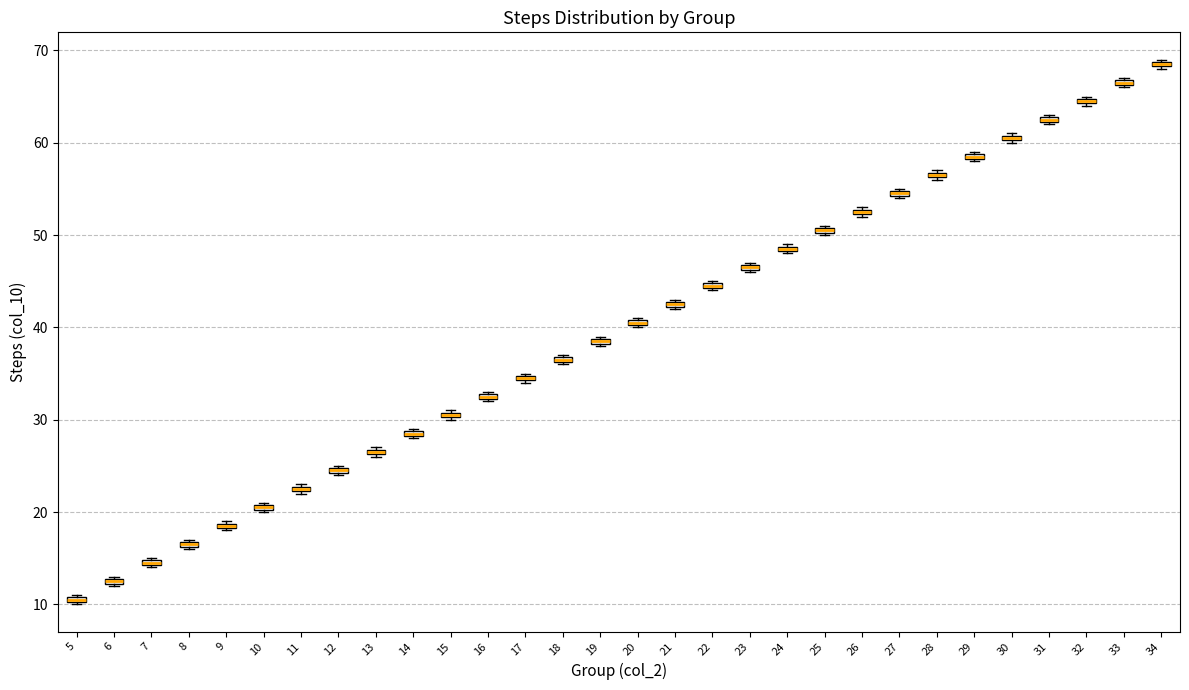

Where is the lower edge of the box at x = 24 on the y-axis? The values are not printed on the chart, so give them approximately, as read against the axis.

48